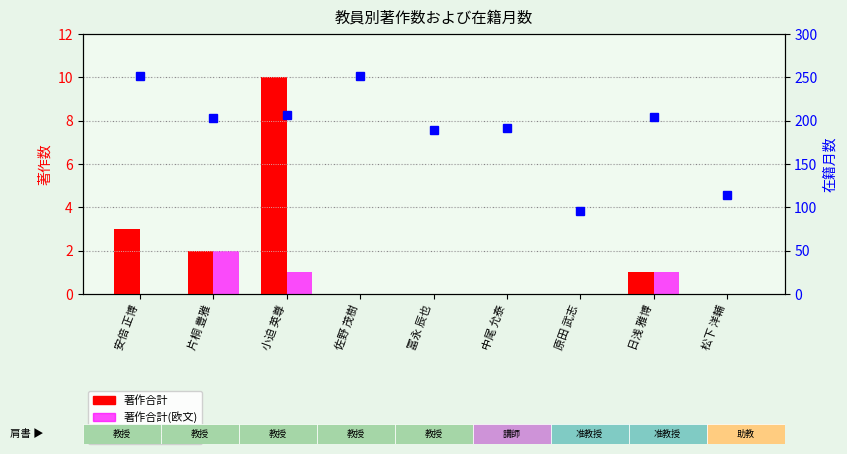

What is the sum of the 在籍月数 values at 安倍 正博 and 冨永 辰也?

441